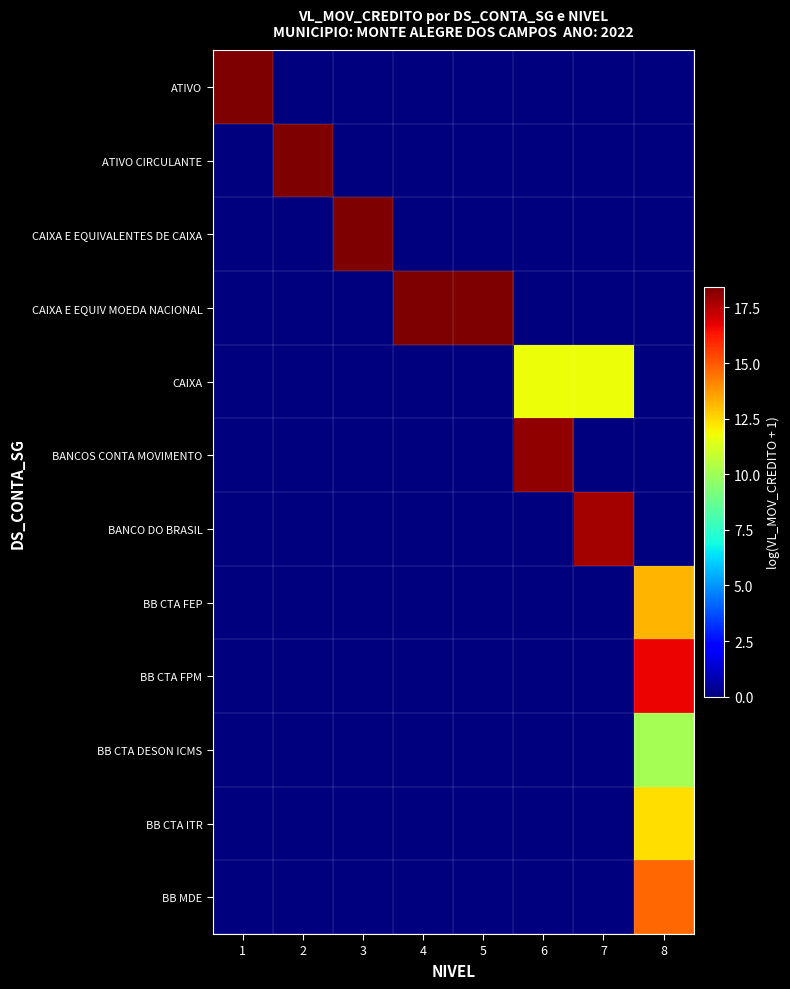

At 7, list the series in order from smallest to largest.

ATIVO, ATIVO CIRCULANTE, CAIXA E EQUIVALENTES DE CAIXA, CAIXA E EQUIV MOEDA NACIONAL, BANCOS CONTA MOVIMENTO, BB CTA FEP, BB CTA FPM, BB CTA DESON ICMS, BB CTA ITR, BB MDE, CAIXA, BANCO DO BRASIL